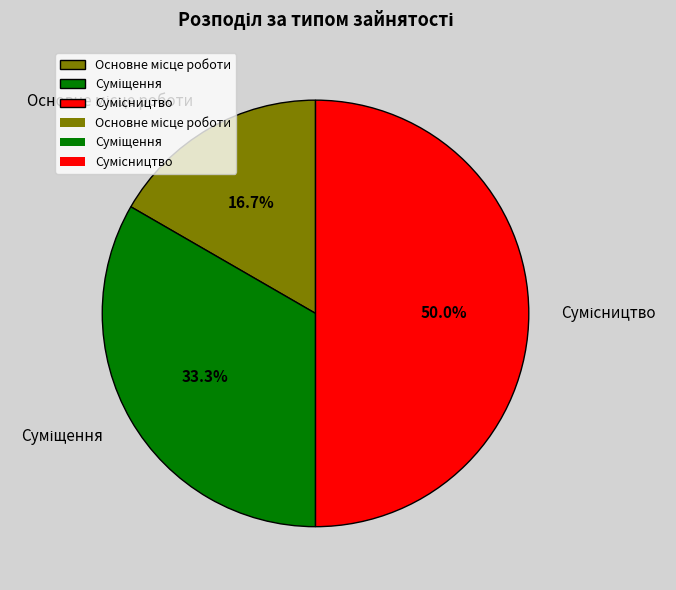

How many slices are in this pie chart?

3